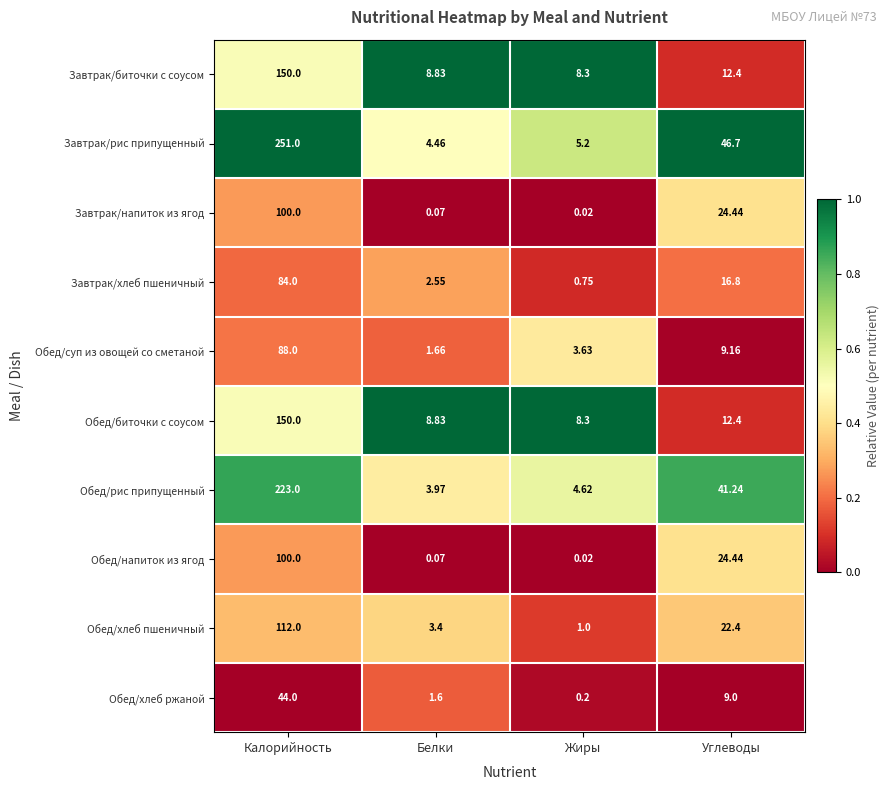

Which category has the lowest value in the Обед/биточки с соусом series?

Жиры